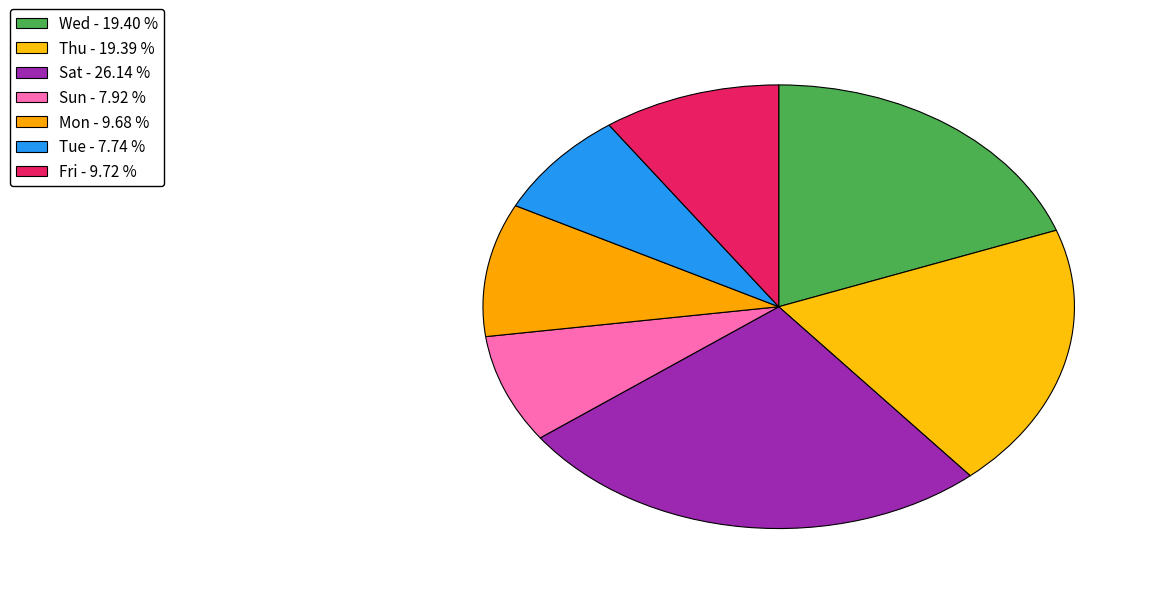

Count the number of slices in the pie.

7